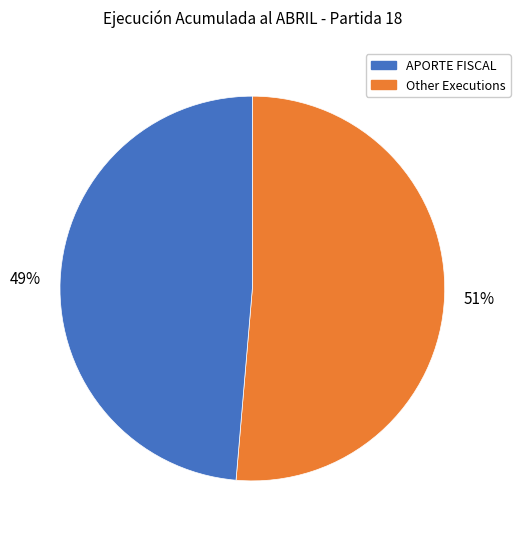

Is there any slice that represents more than half of the pie?

Yes